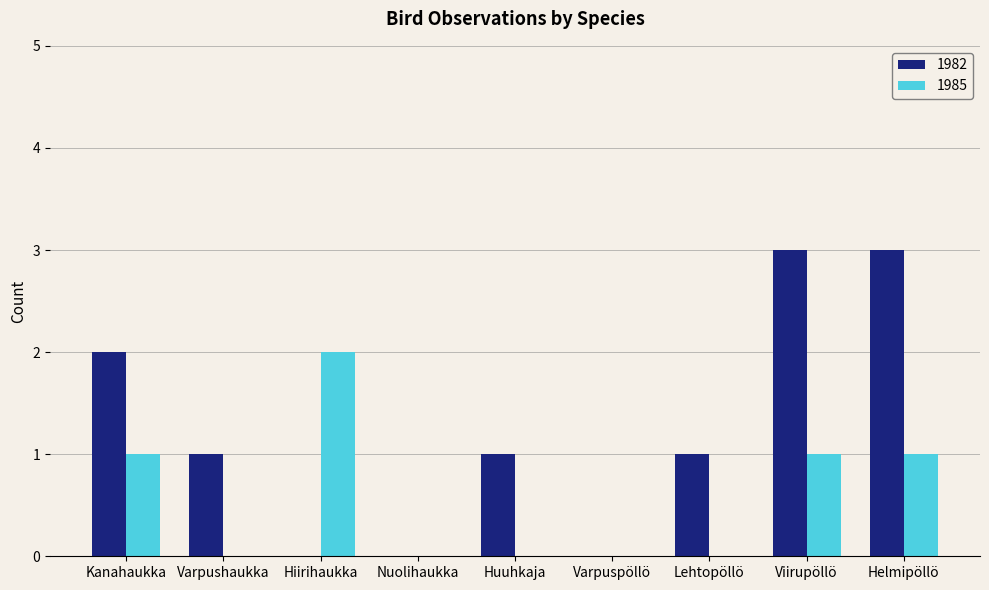

What value does the 1982 series have at Lehtopöllö?

1